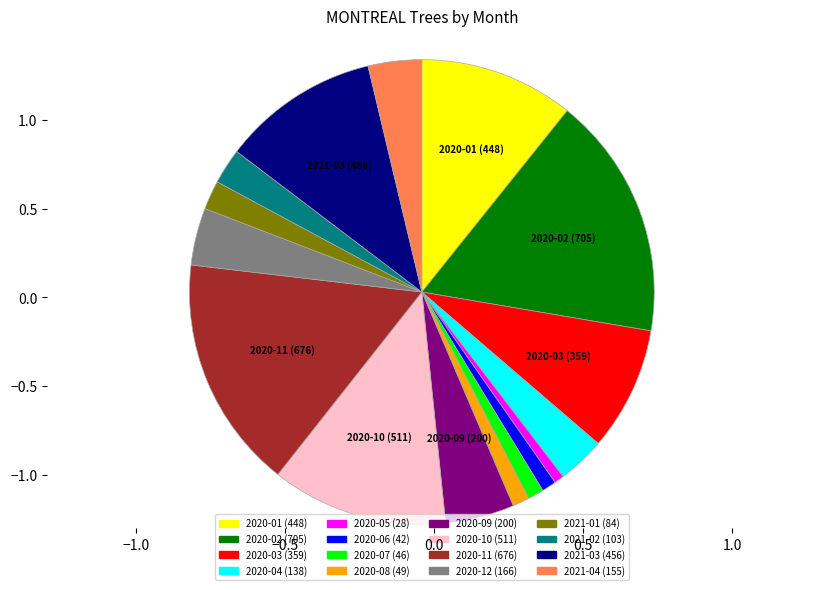

Which slice is the largest?

2020-02